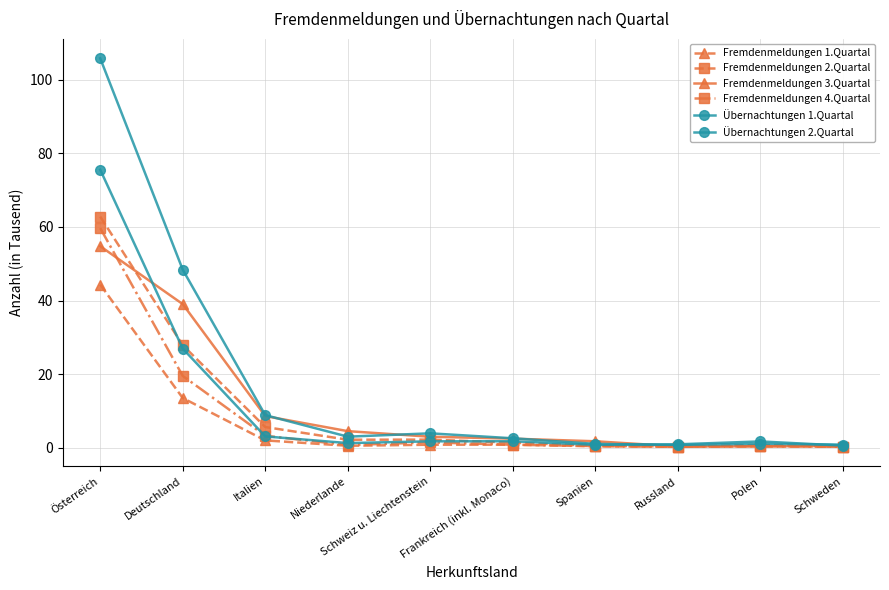

What is the lowest value of the Fremdenmeldungen 3.Quartal series?

0.4